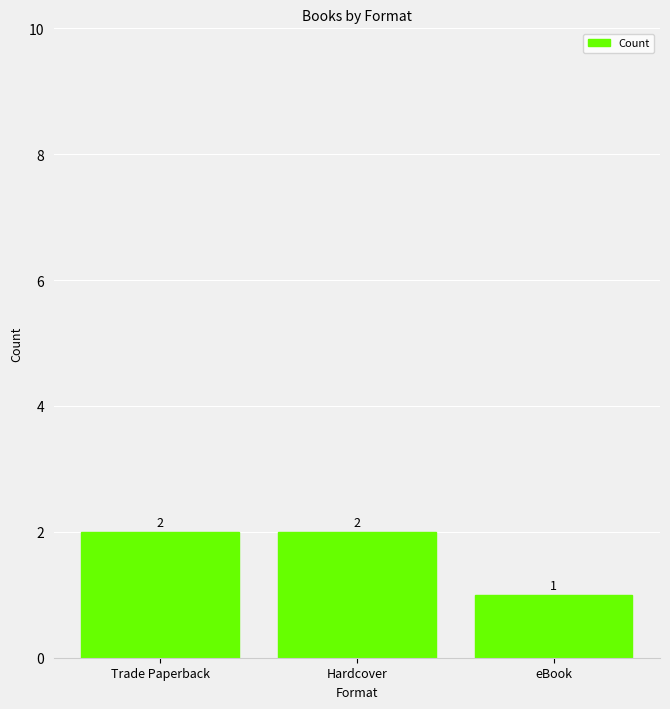

The value at Hardcover is 2. True or false?

True